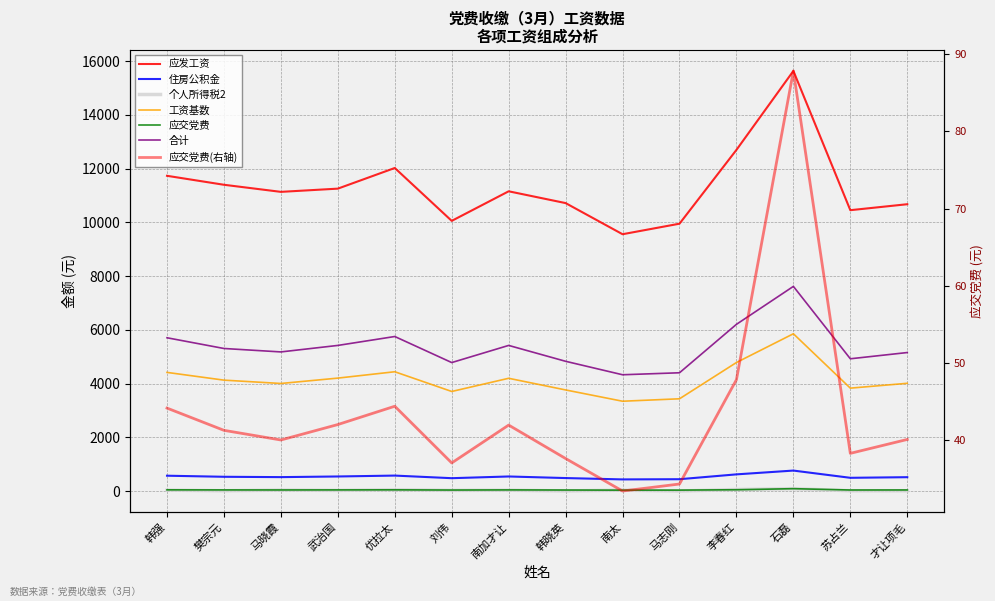

What is the difference between the maximum and minimum values in the 住房公积金 series?

329.0